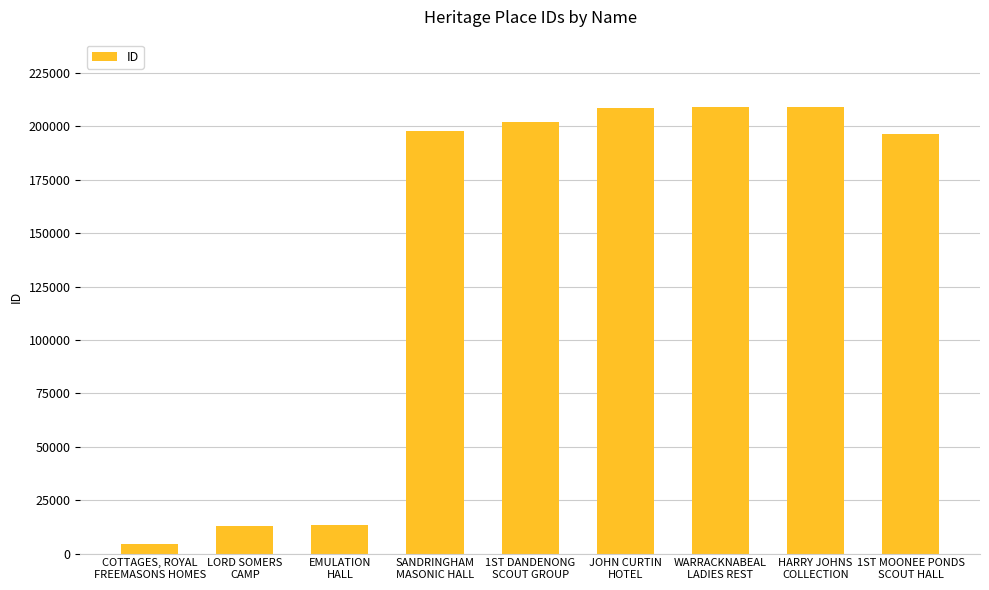

Rank the categories by value from lowest to highest.

COTTAGES, ROYAL
FREEMASONS HOMES, LORD SOMERS
CAMP, EMULATION
HALL, 1ST MOONEE PONDS
SCOUT HALL, SANDRINGHAM
MASONIC HALL, 1ST DANDENONG
SCOUT GROUP, JOHN CURTIN
HOTEL, WARRACKNABEAL
LADIES REST, HARRY JOHNS
COLLECTION